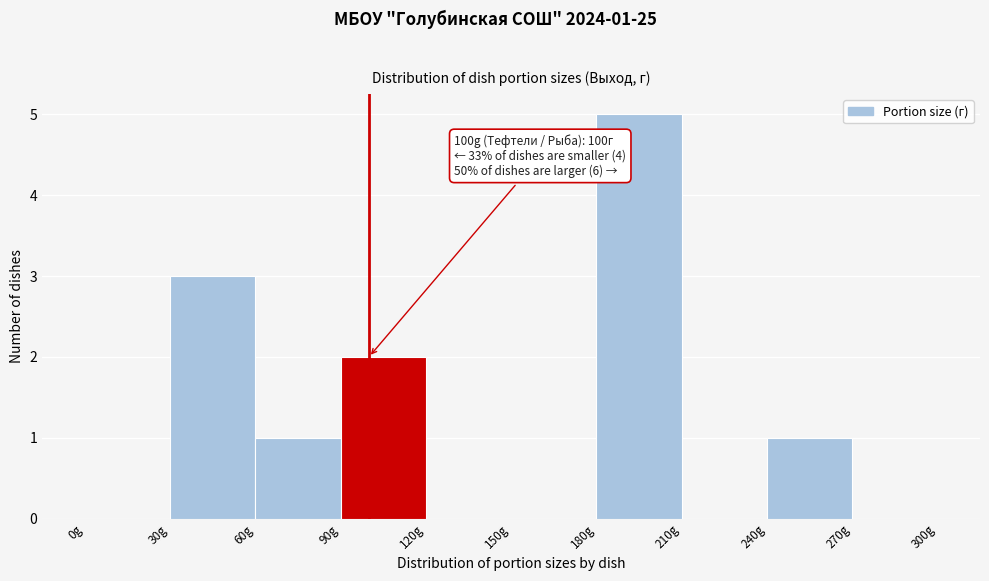

Over which range of the x-axis is the bar tallest?

180 to 210